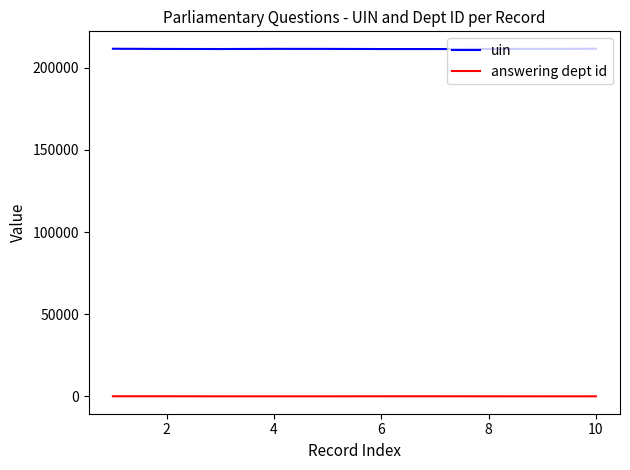

Which series has the widest spread of values?

uin